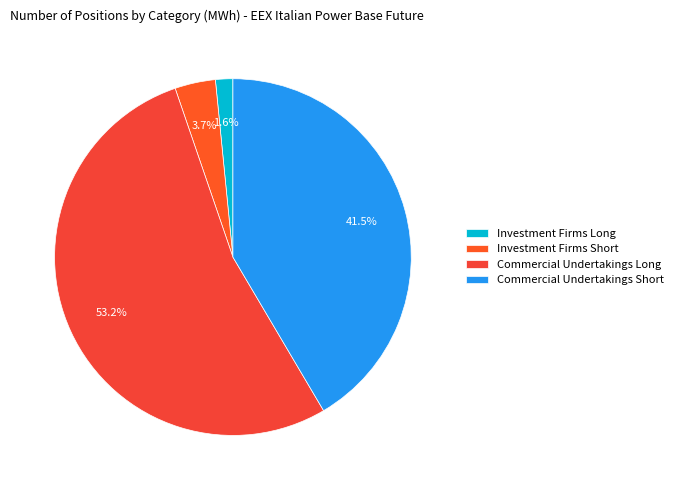

Between Commercial Undertakings Short and Investment Firms Short, which is larger?

Commercial Undertakings Short